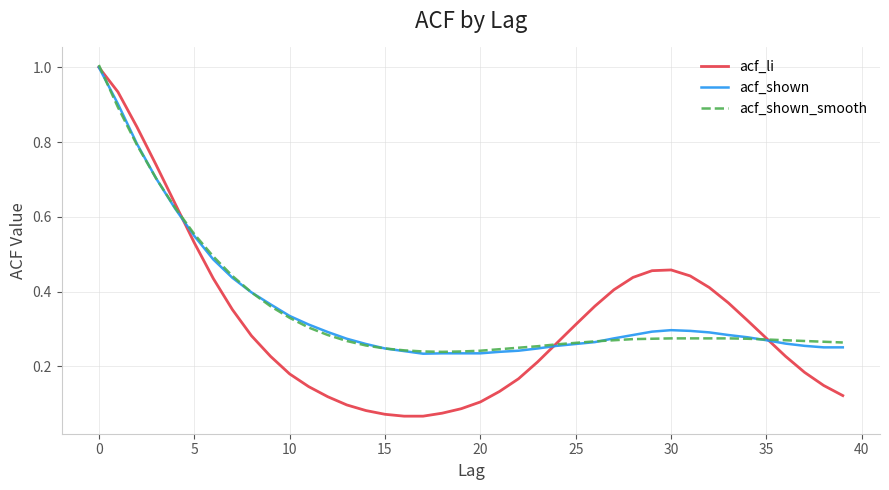

What is the greatest value displayed?

1.0